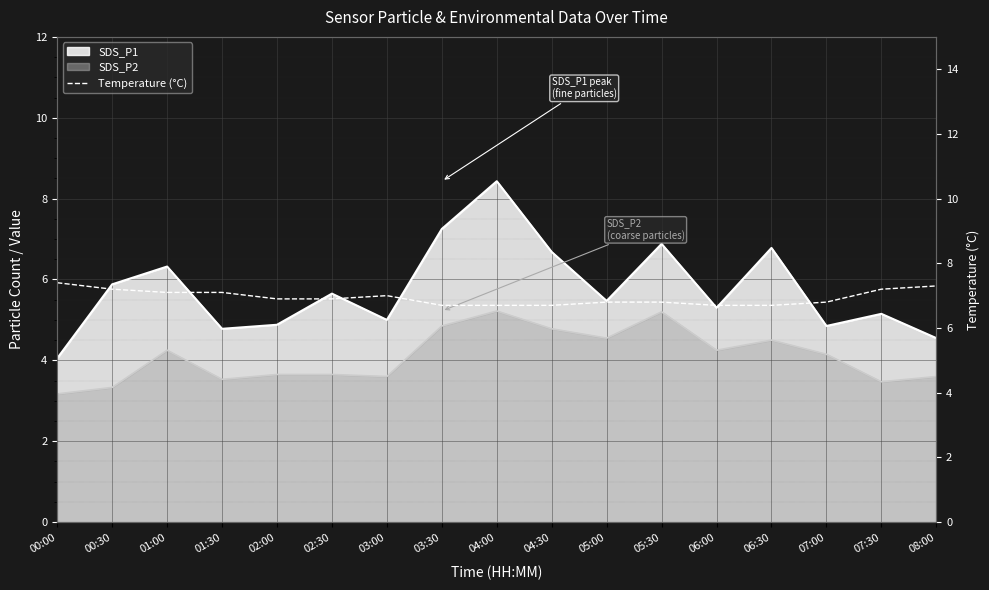

How many values are between 6 and 7?

11